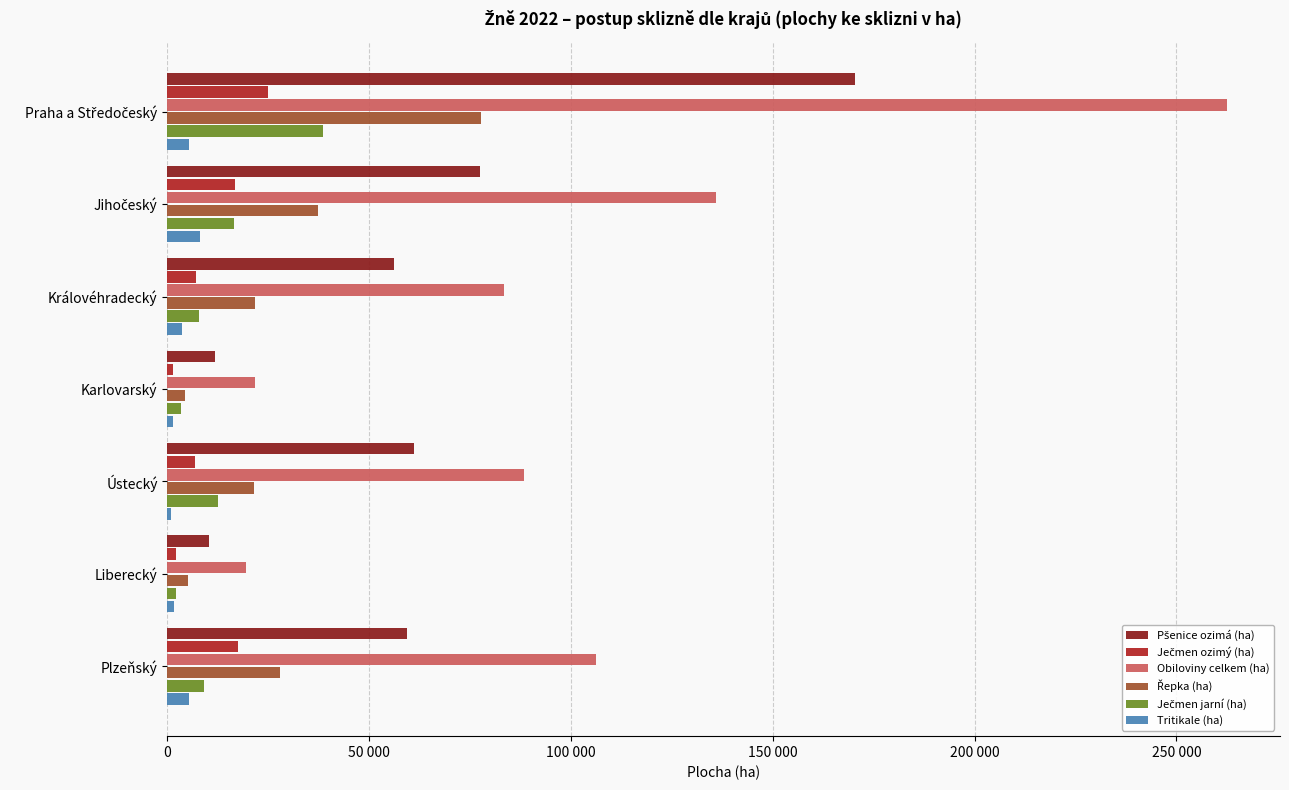

At how many categories does at least one series exceed 240299?

1